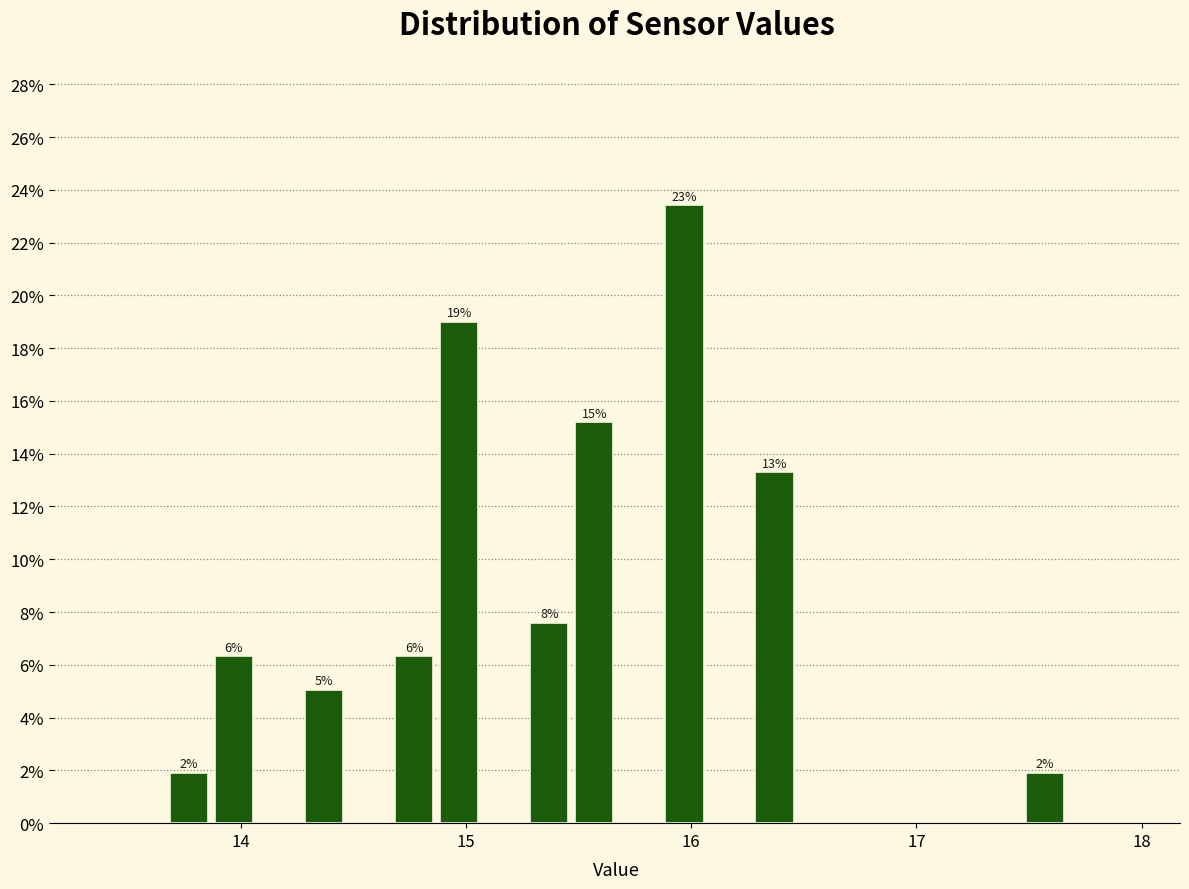

Read against the x-axis, roughly where is the centre of the tallest bar?

16.0